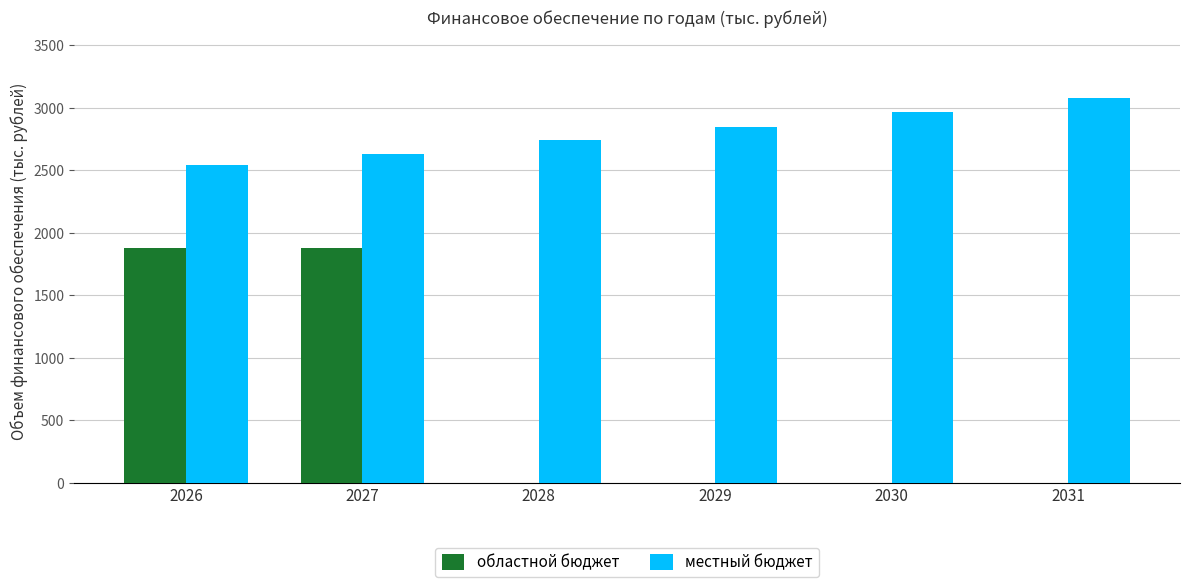

What is the highest value of the областной бюджет series?

1876.0